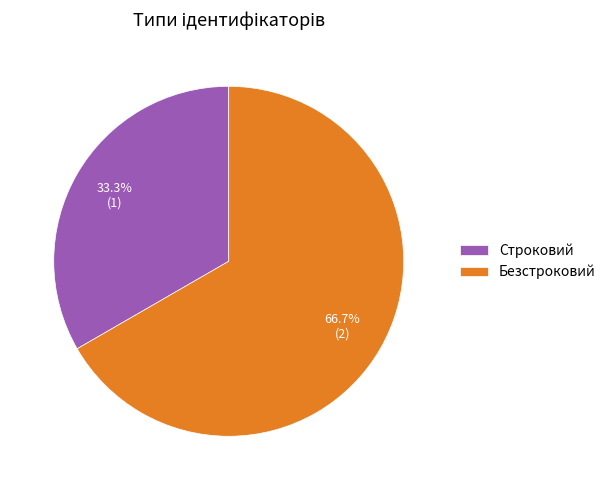

To the nearest percent, what is the average slice percentage?

50%